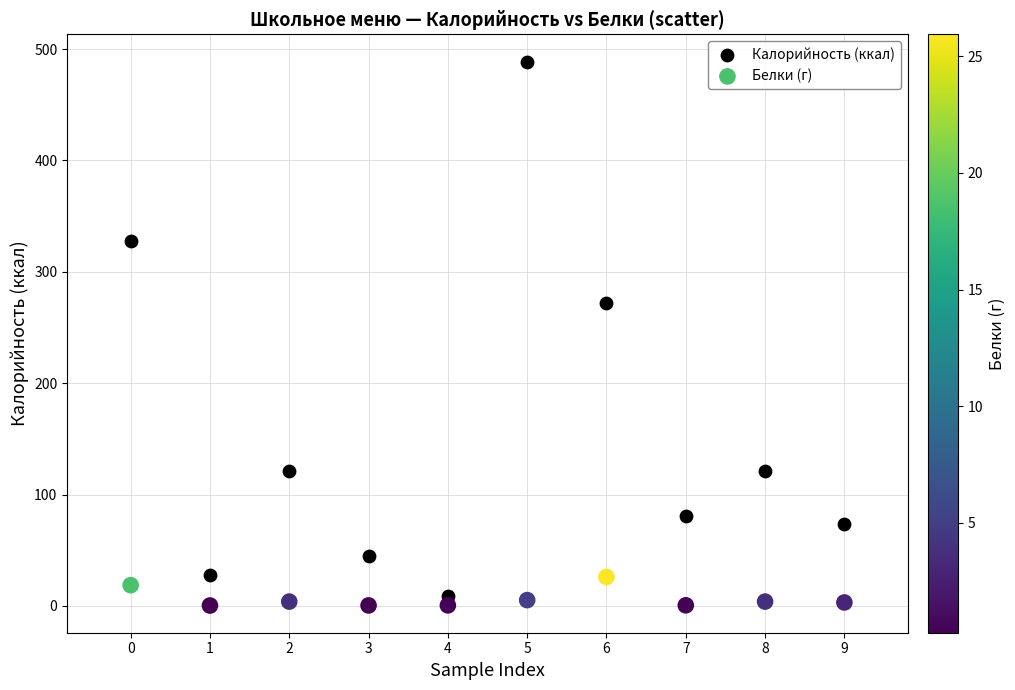

In the Калорийность (ккал) series, what Y value is closest to 248?

271.6